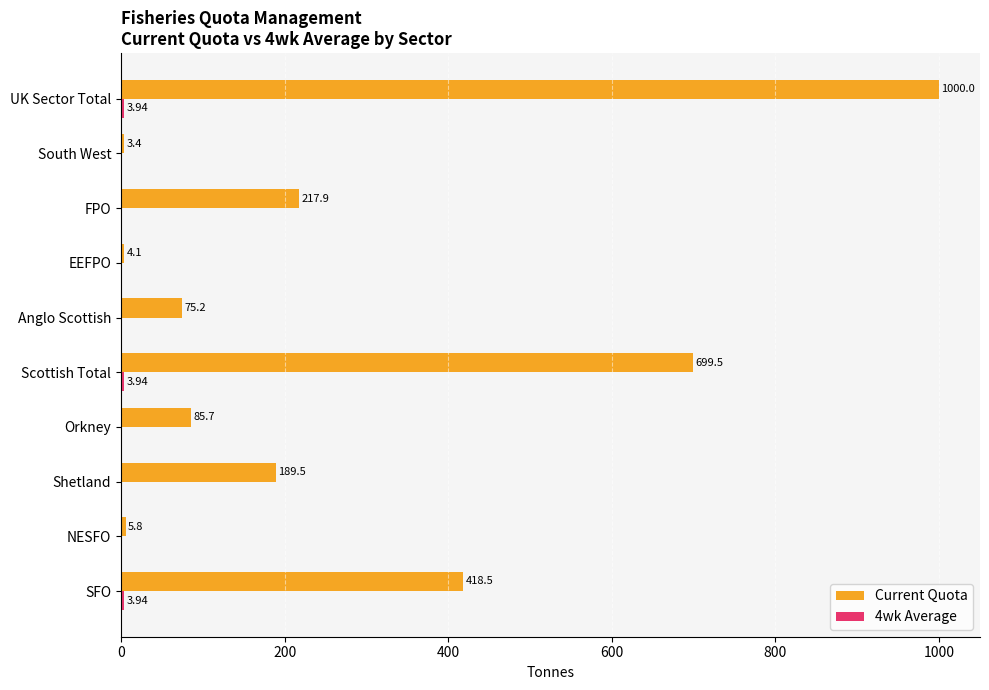

What is the sum of all Current Quota values?

2699.6